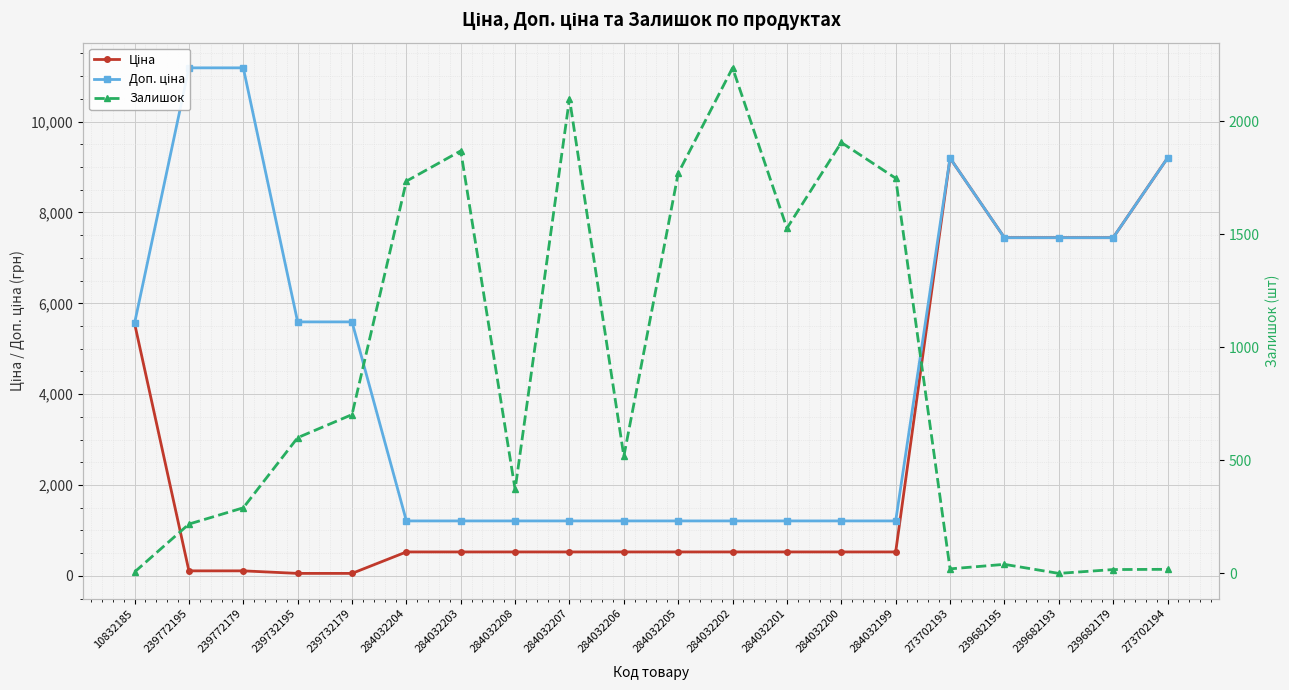

What is the sum of all Ціна values?

51904.3